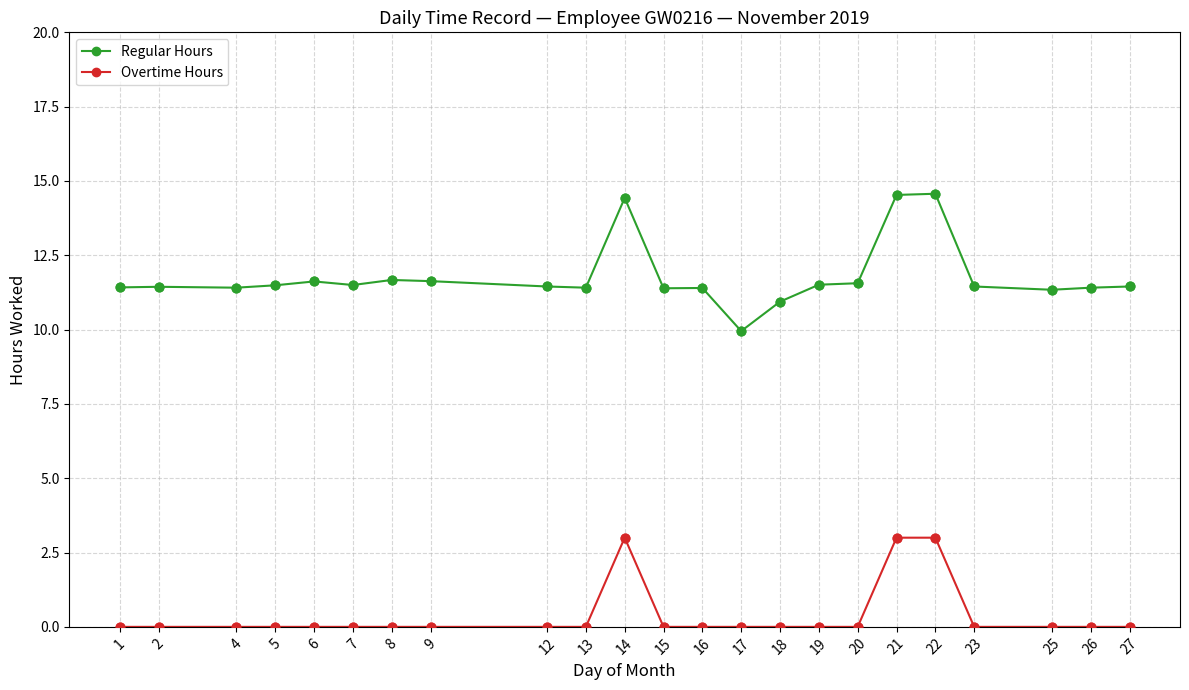

Which series has the largest total across all categories?

Regular Hours